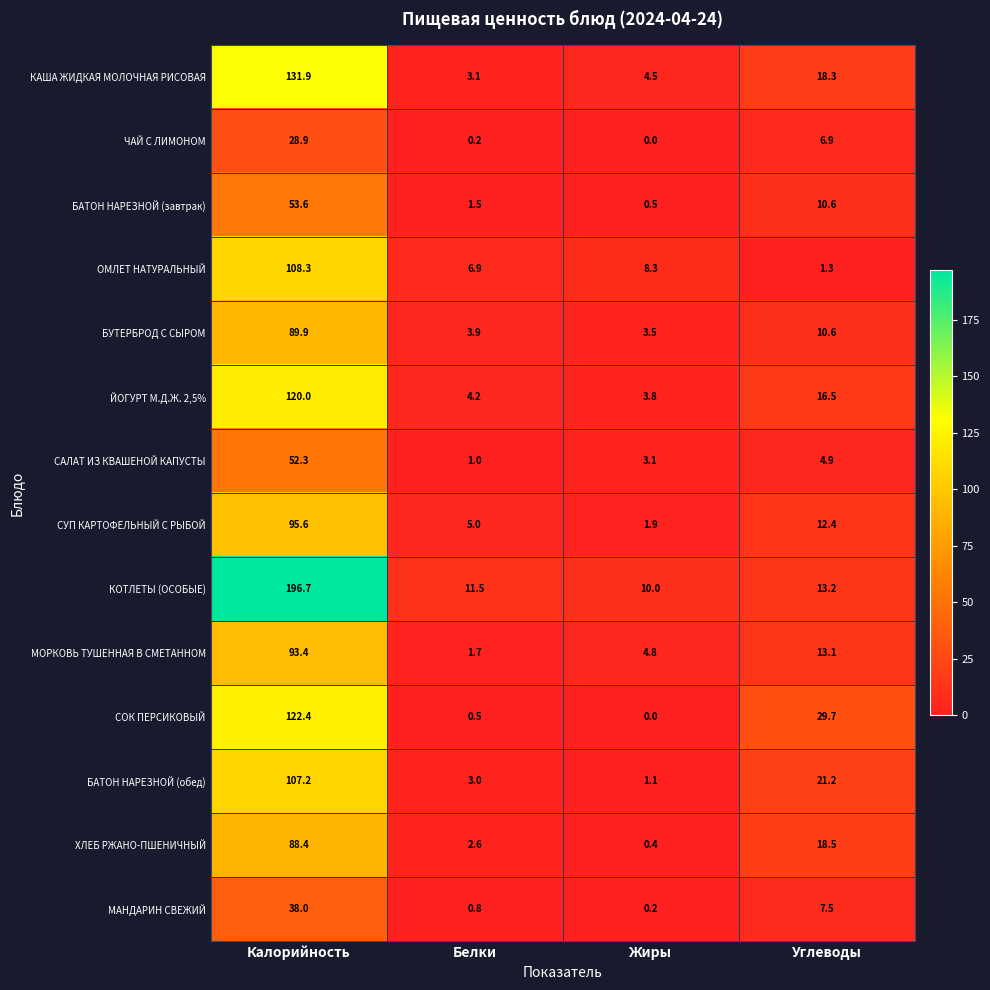

Which series has the widest spread of values?

КОТЛЕТЫ (ОСОБЫЕ)